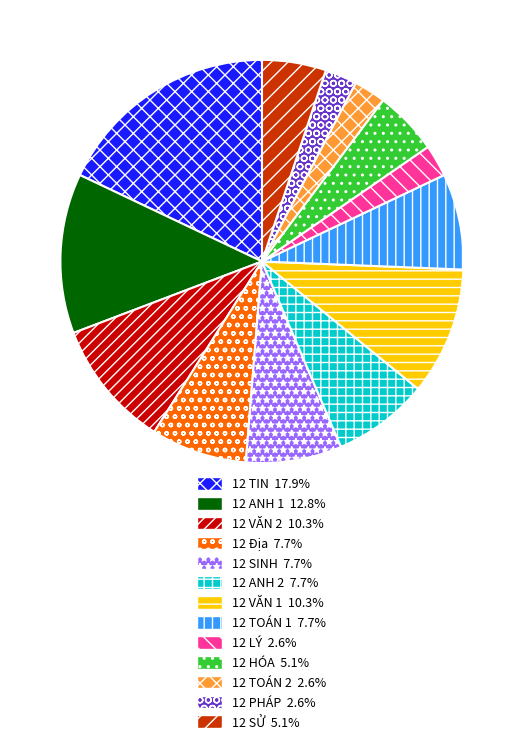

Count the number of slices in the pie.

13